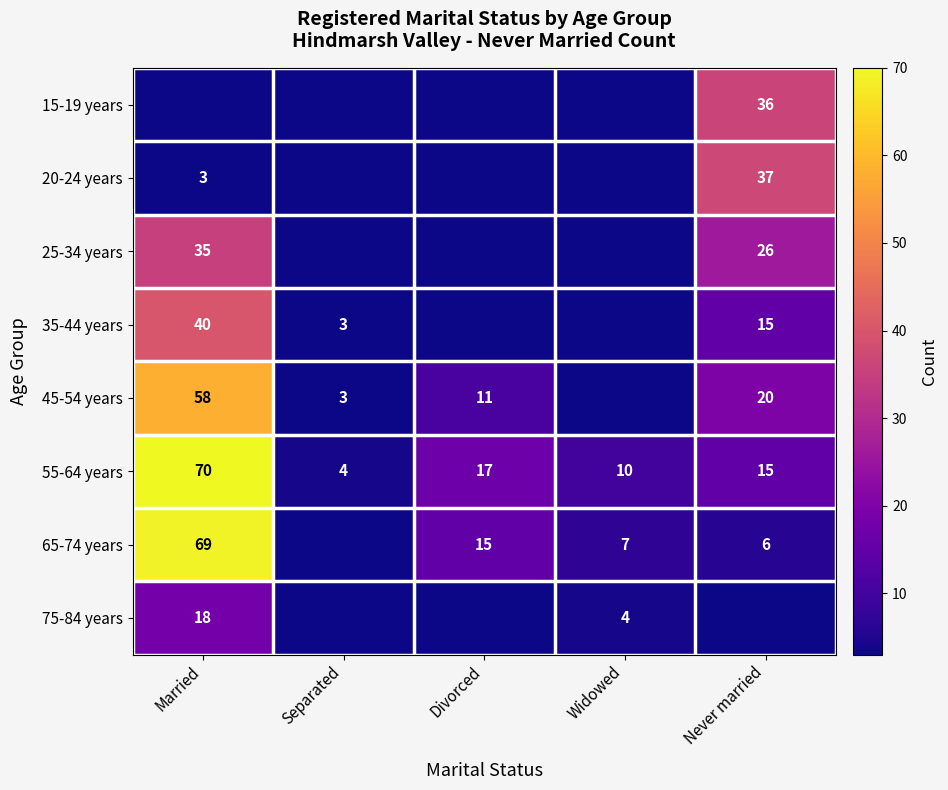

At which label does 55-64 years first exceed 15?

Married